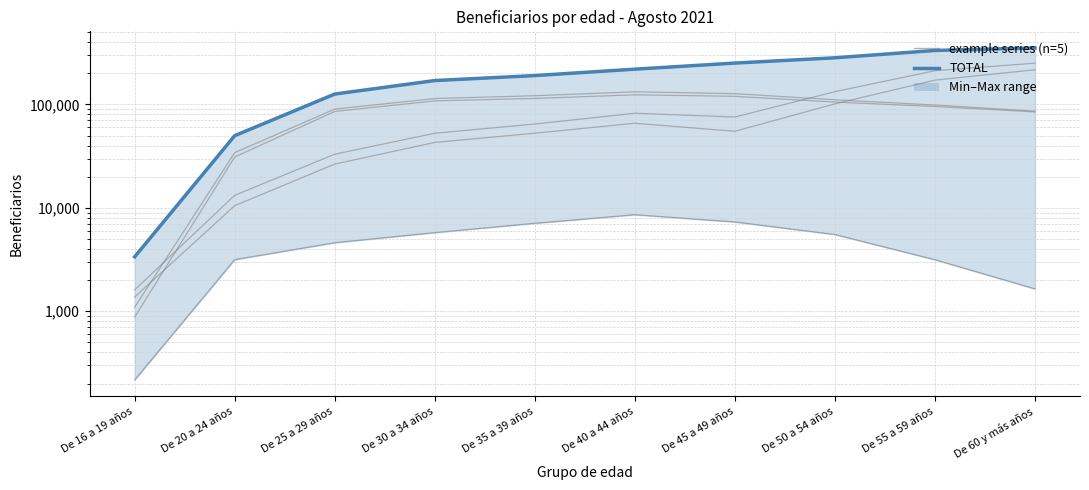

What is the highest value of the TOTAL (median-like) series?

351893